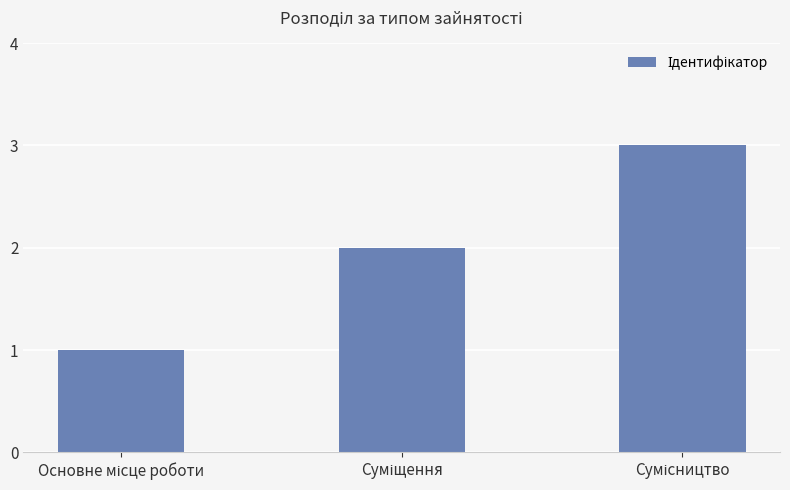

Reading left to right, list all the values displayed in this chart.

1	2	3